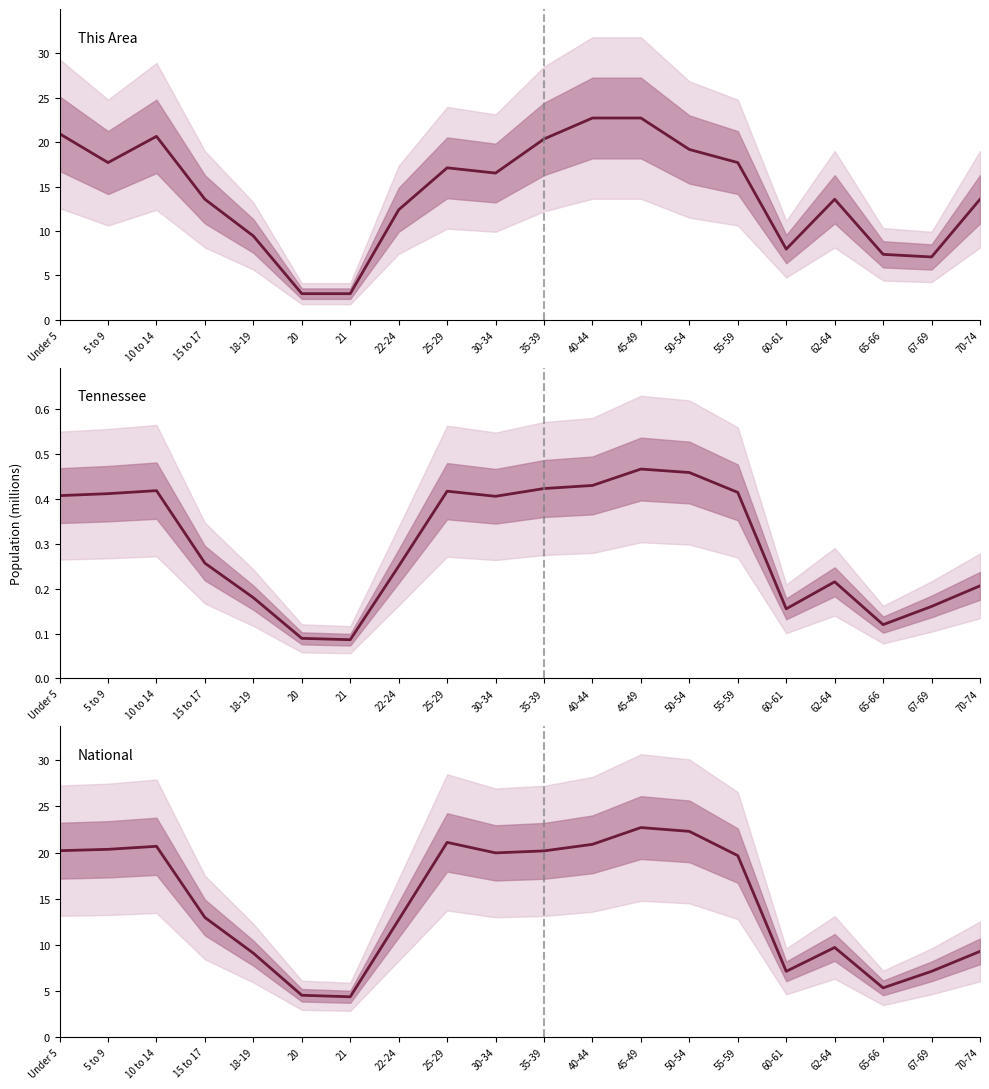

What are all the series names shown in the legend?

This Area, Tennessee, National